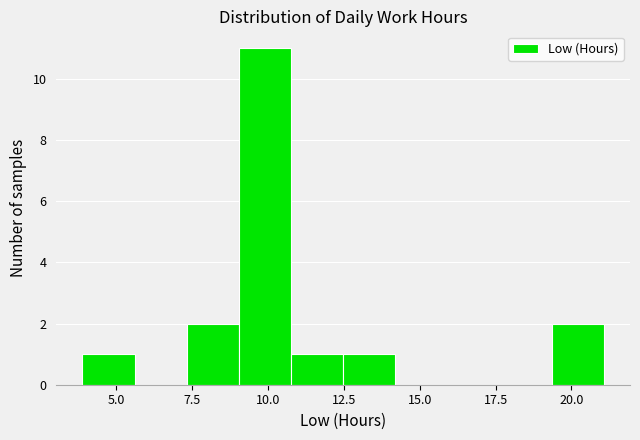

Read against the x-axis, roughly where is the centre of the tallest bar?

10.0